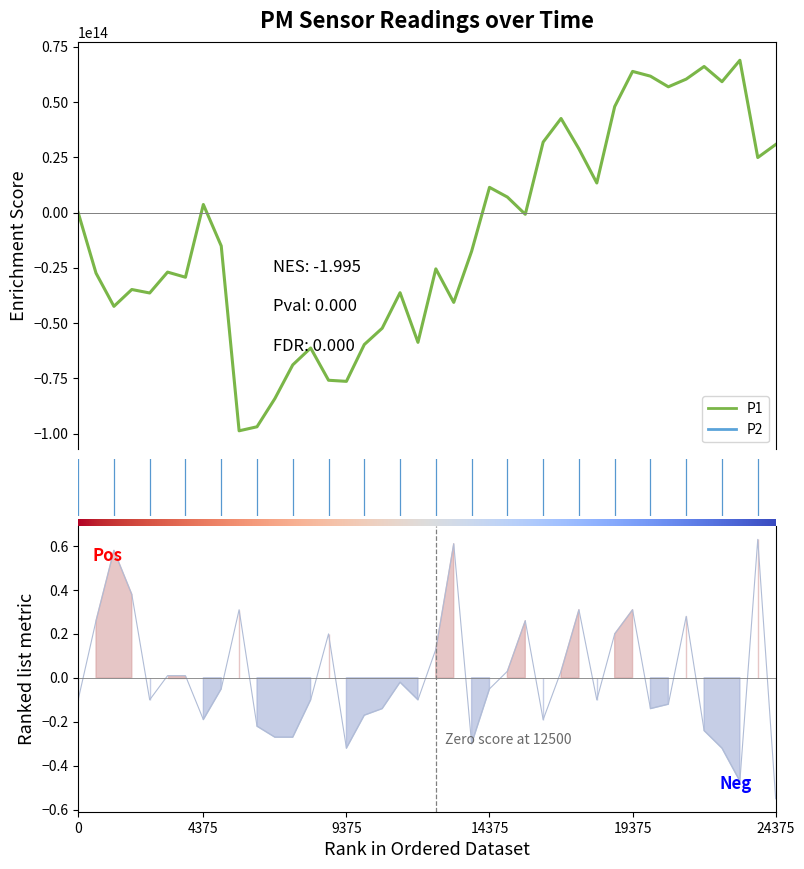

What is the difference between the highest and lowest values at 25?

26936947173930.6